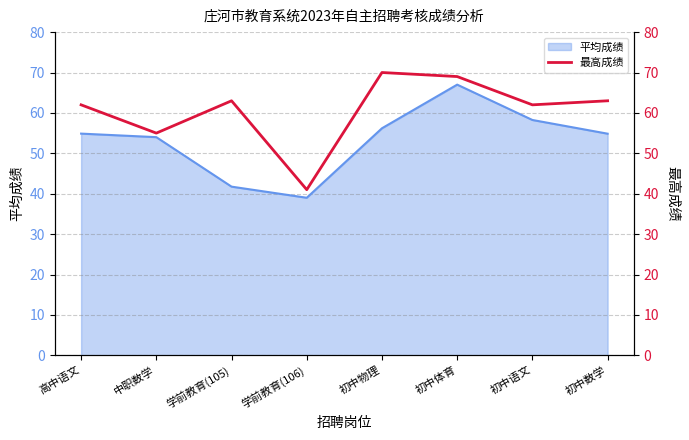

At which category does the chart reach its minimum across all series?

学前教育(106)